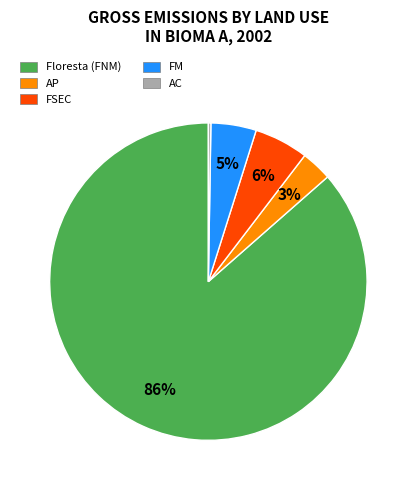

Which category has the biggest portion of the pie?

Floresta (FNM)